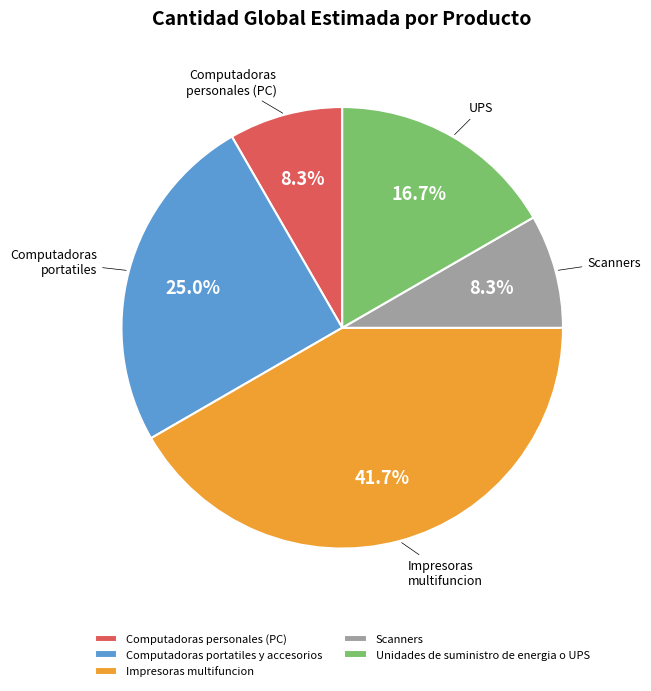

What is the ratio of the value at Computadoras portatiles y accesorios to the value at Unidades de suministro de energia o UPS?

1.5